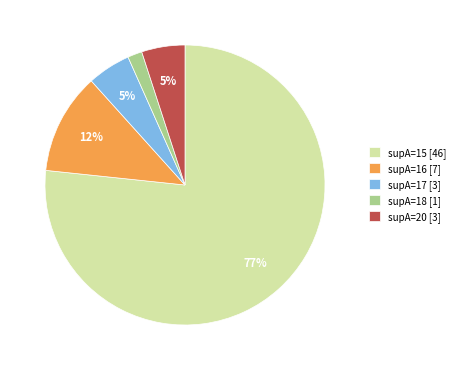

Which category has the biggest portion of the pie?

supA=15 [46]